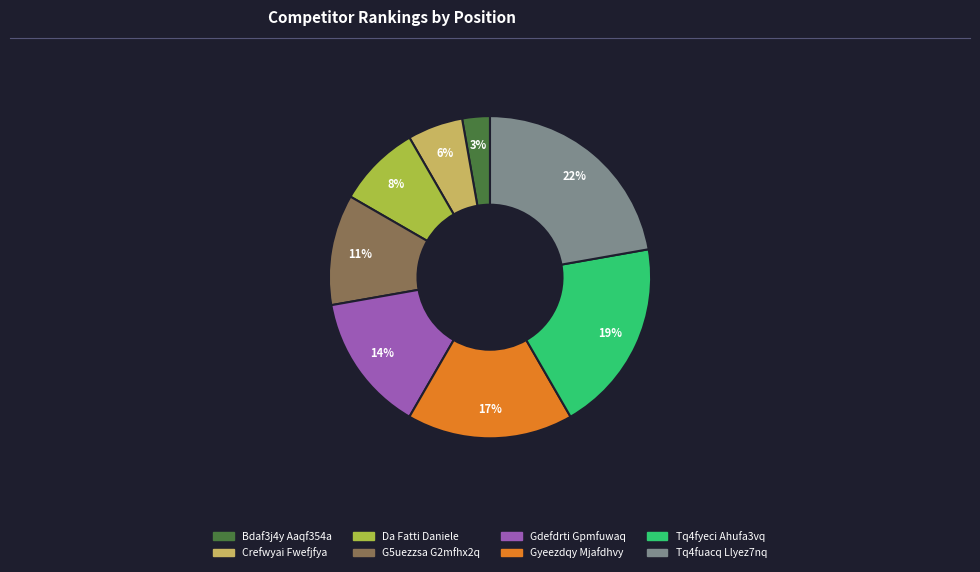

Is it true that Gyeezdqy Mjafdhvy is 17% of the pie?

True